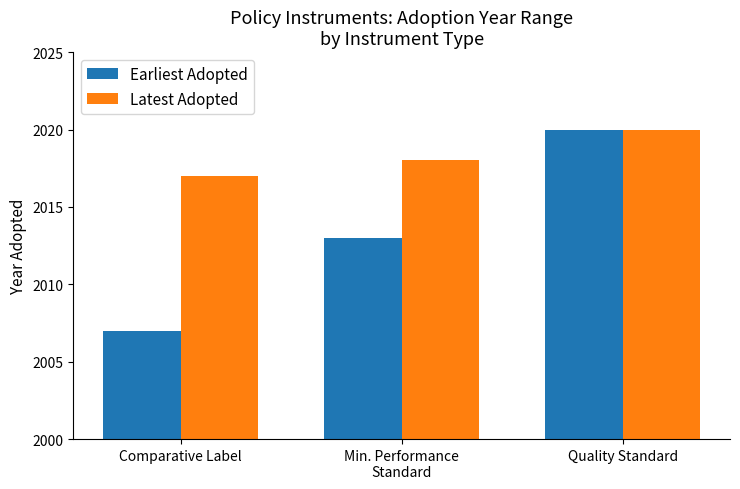

Count the number of data series in this chart.

2